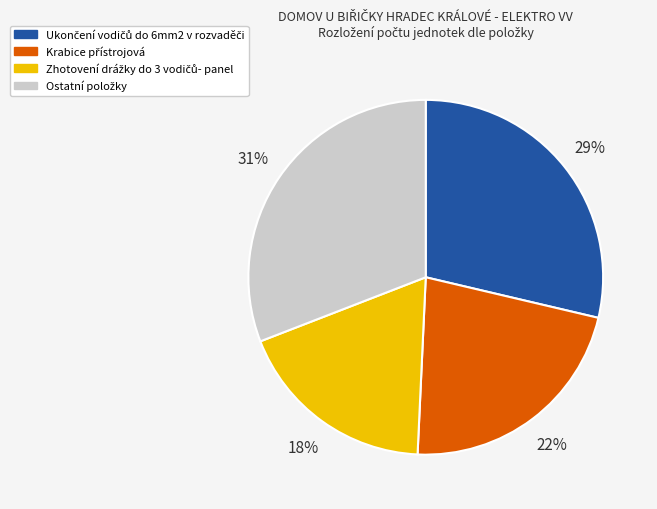

To the nearest percent, what is the average slice percentage?

25%